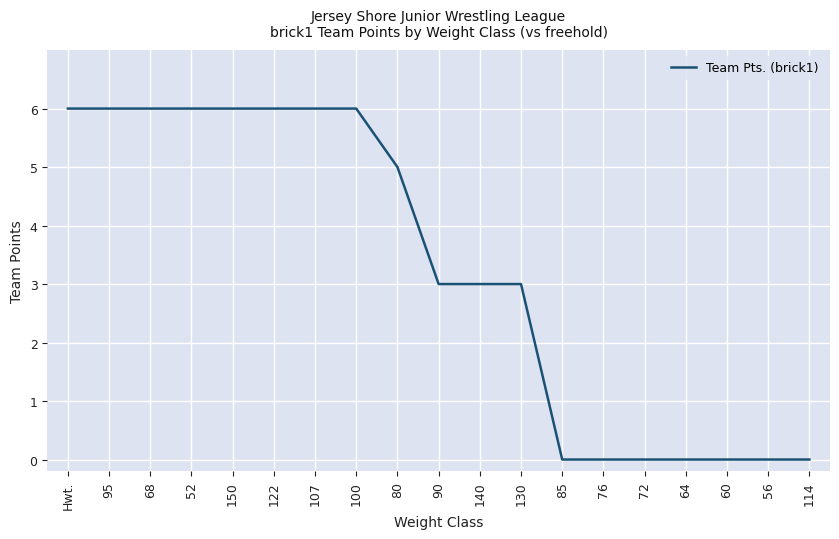

True or false: the data shows 3 at 90.

True